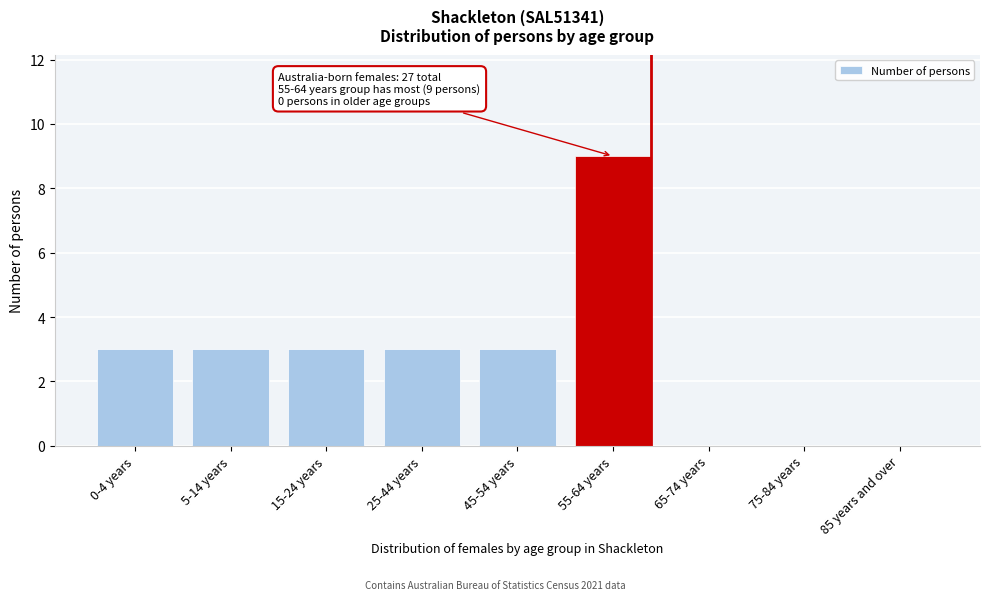

Reading right to left, list all the values displayed in this chart.

85 years and over=0	75-84 years=0	65-74 years=0	55-64 years=9	45-54 years=3	25-44 years=3	15-24 years=3	5-14 years=3	0-4 years=3